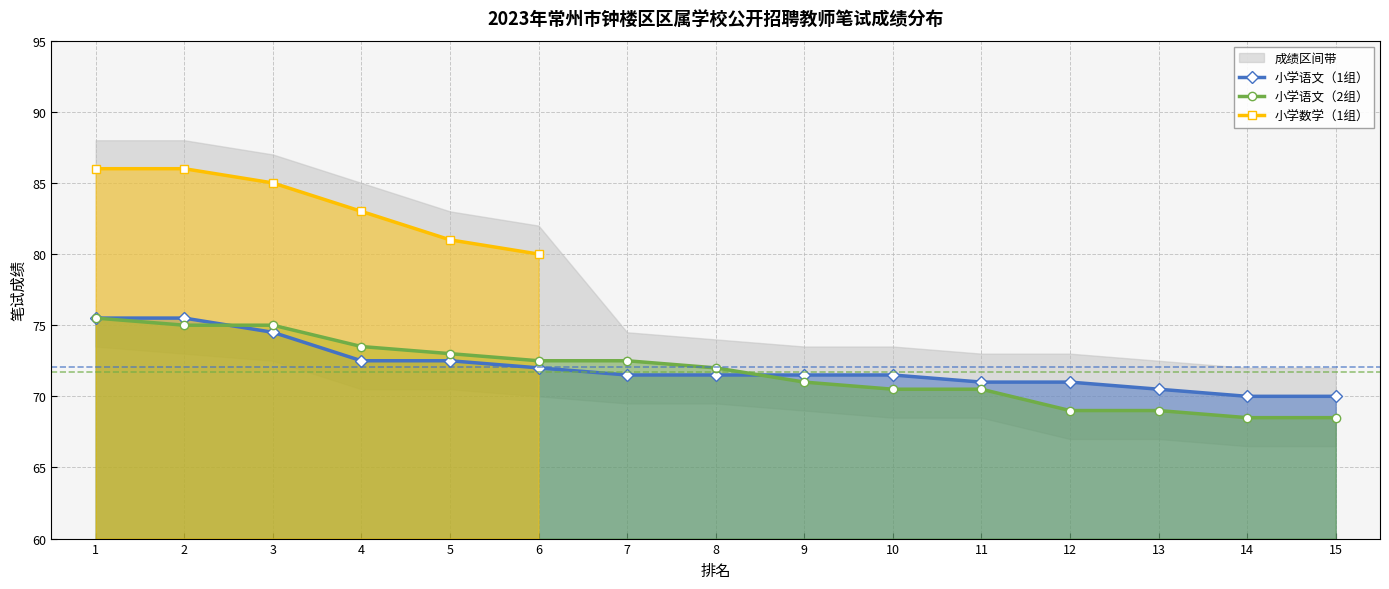

What is the value of the 小学语文（1组） point at the 1st from the left?

75.5